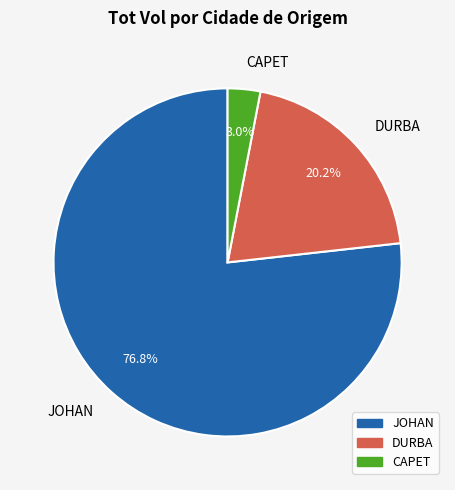

Does JOHAN represent more than half of the total?

Yes